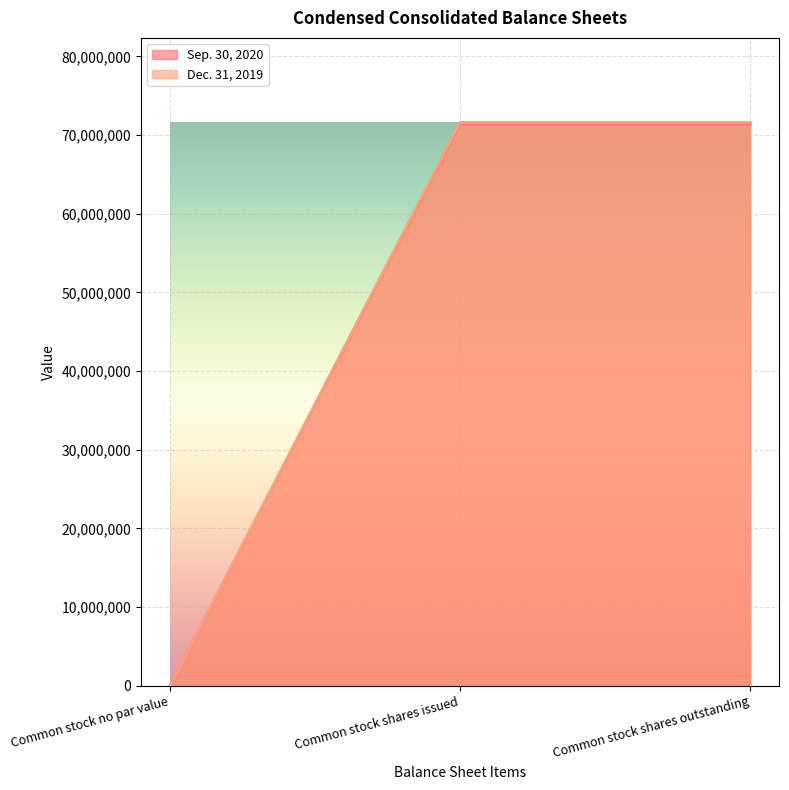

At which category is the sum across all series the highest?

Common stock shares issued